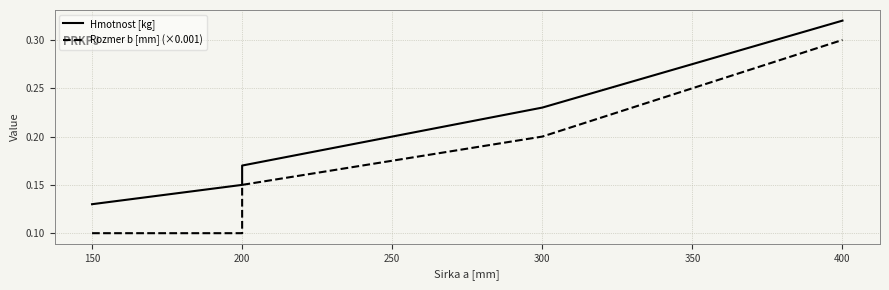

At how many categories does at least one series exceed 0?

5